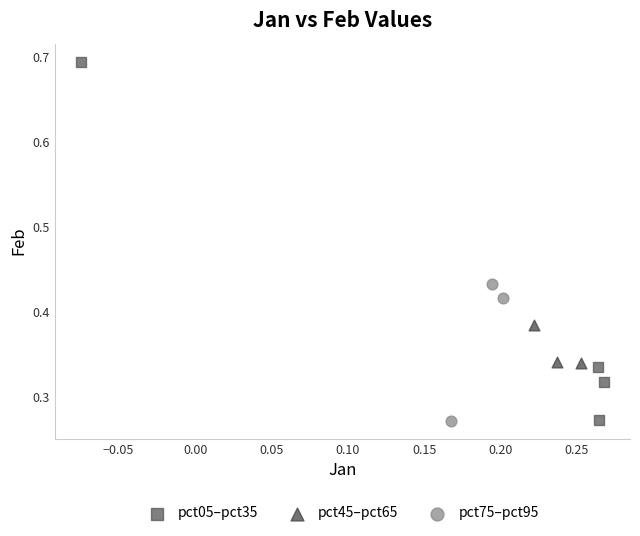

Which series has the largest Y range (max minus min)?

pct05–pct35